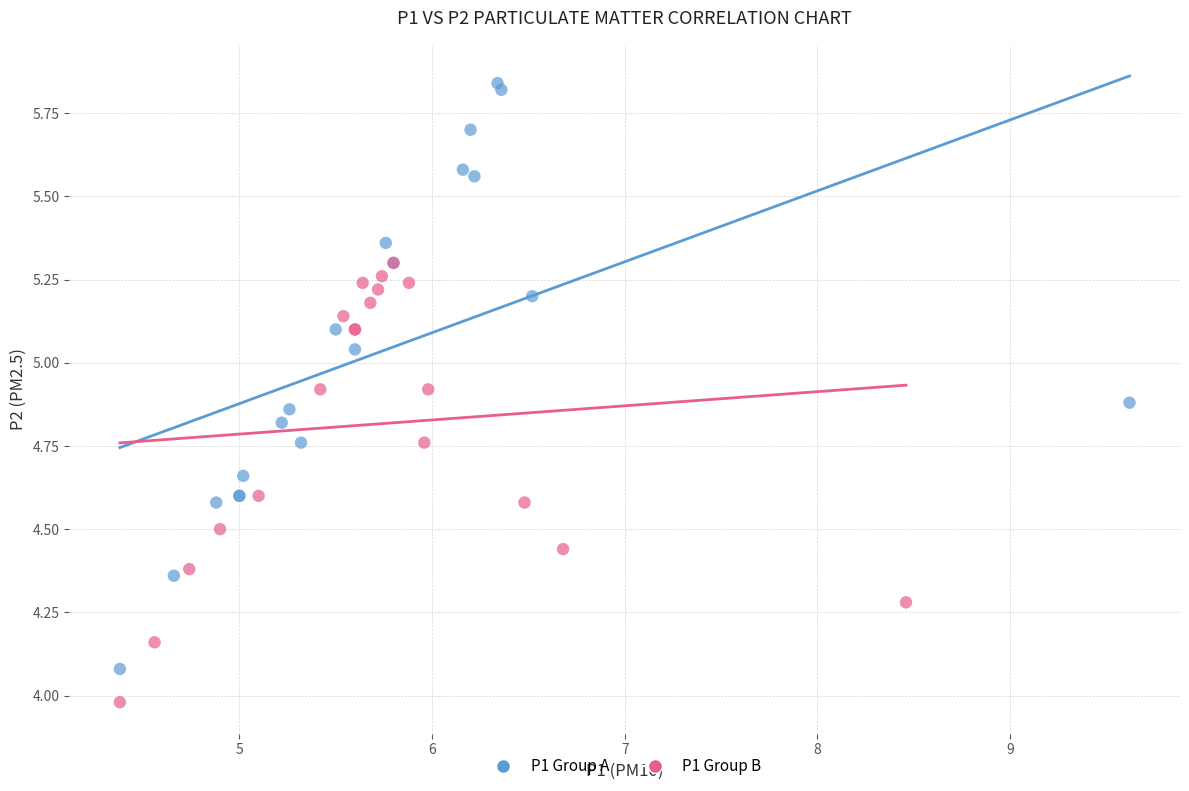

Which series contains the highest Y value?

P1 Group A